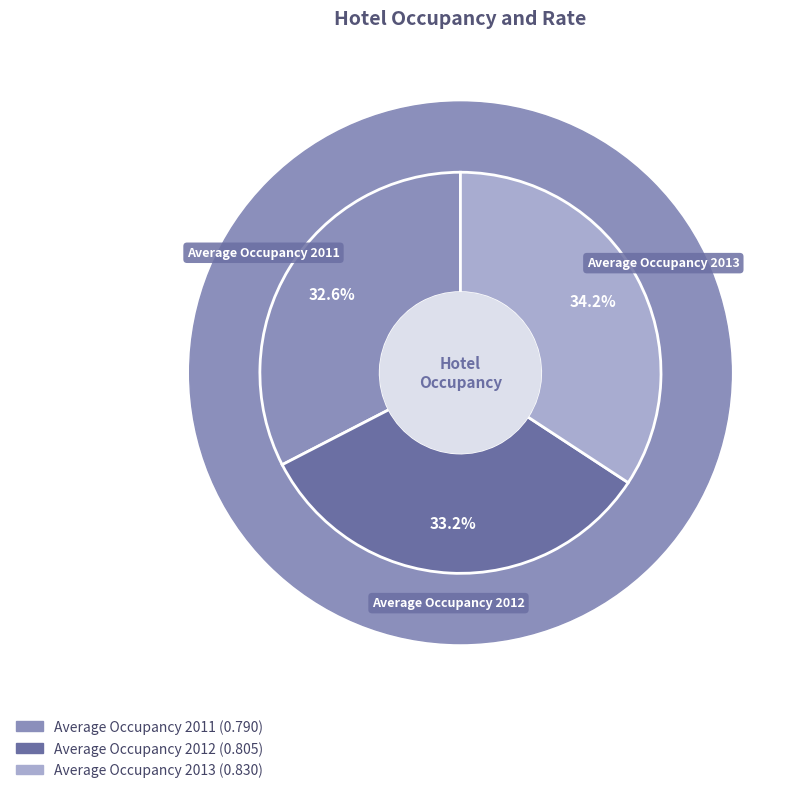

Is it true that Average Occupancy 2013 is 20% of the pie?

False